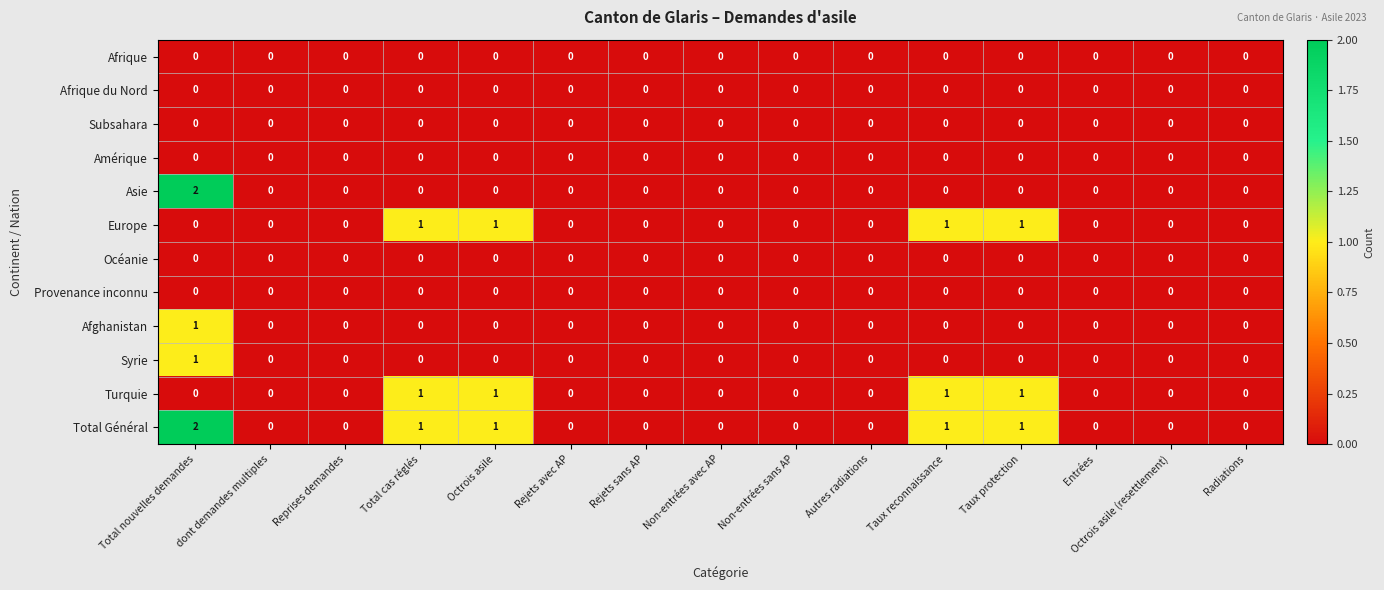

What is the spread (max minus min) of values at Total nouvelles demandes?

2